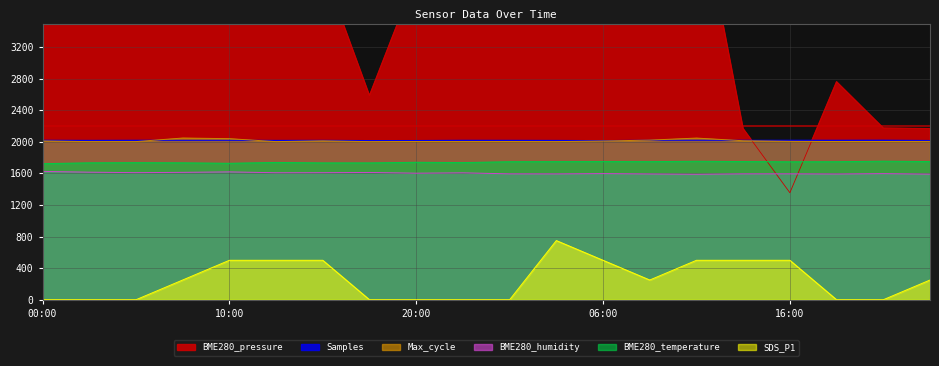

What is the highest value of the SDS_P1 series?

750.0